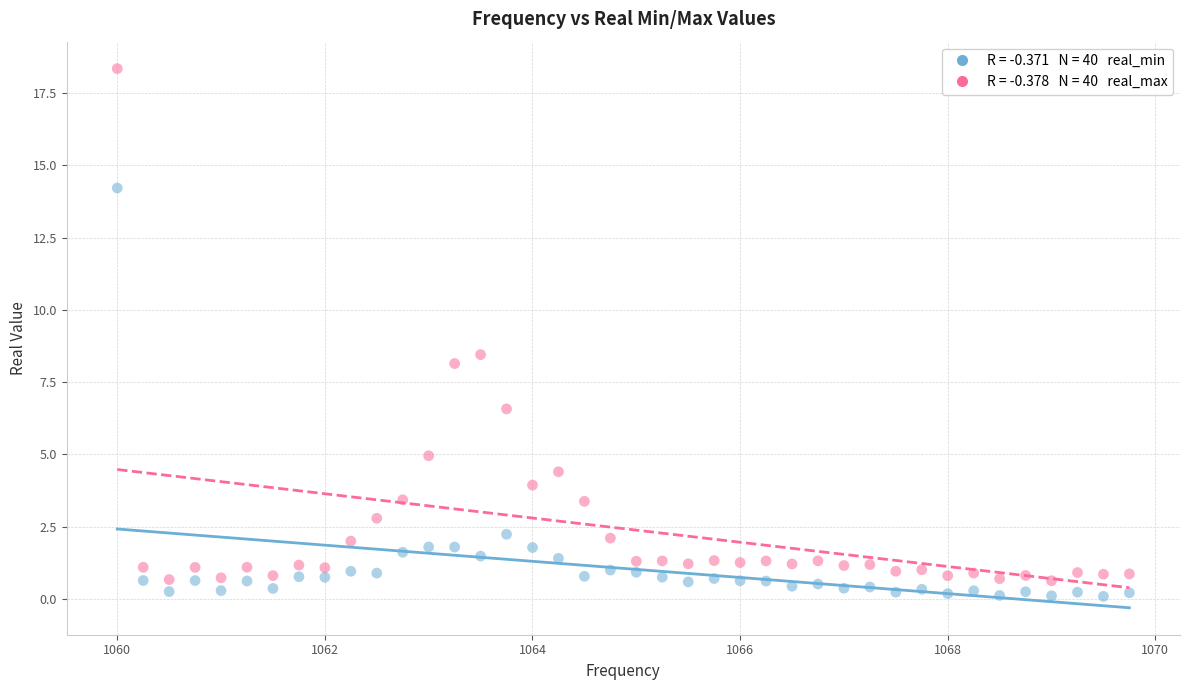

Across all series, what Y value is closest to 9?

8.5